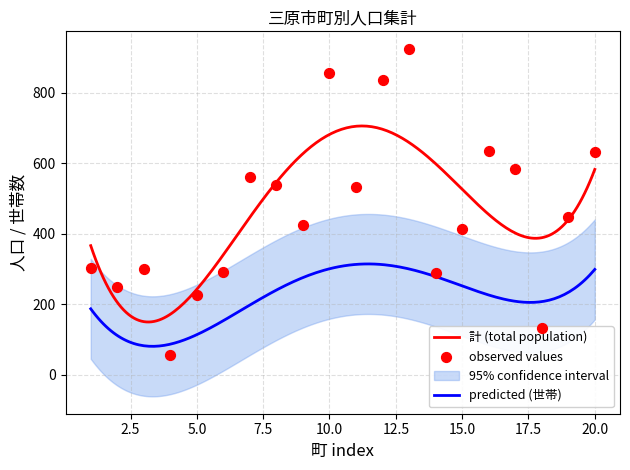

True or false: predicted (世帯) and 計 (total population) cross at least once.

False